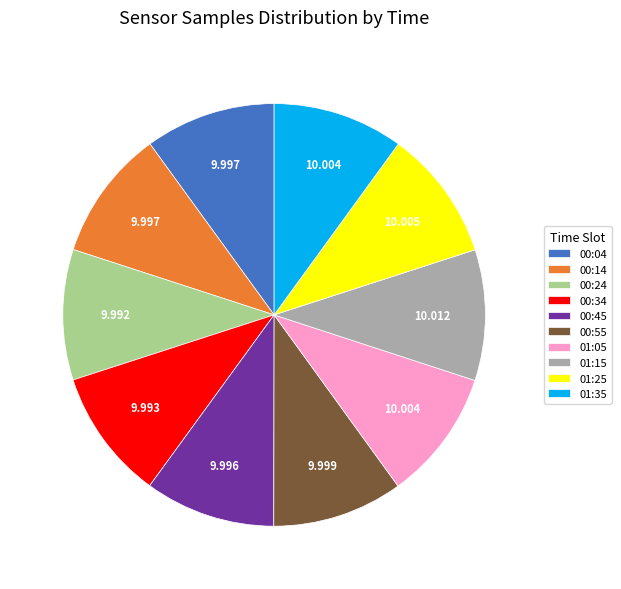

The 00:14 slice represents 17% of the pie. True or false?

False